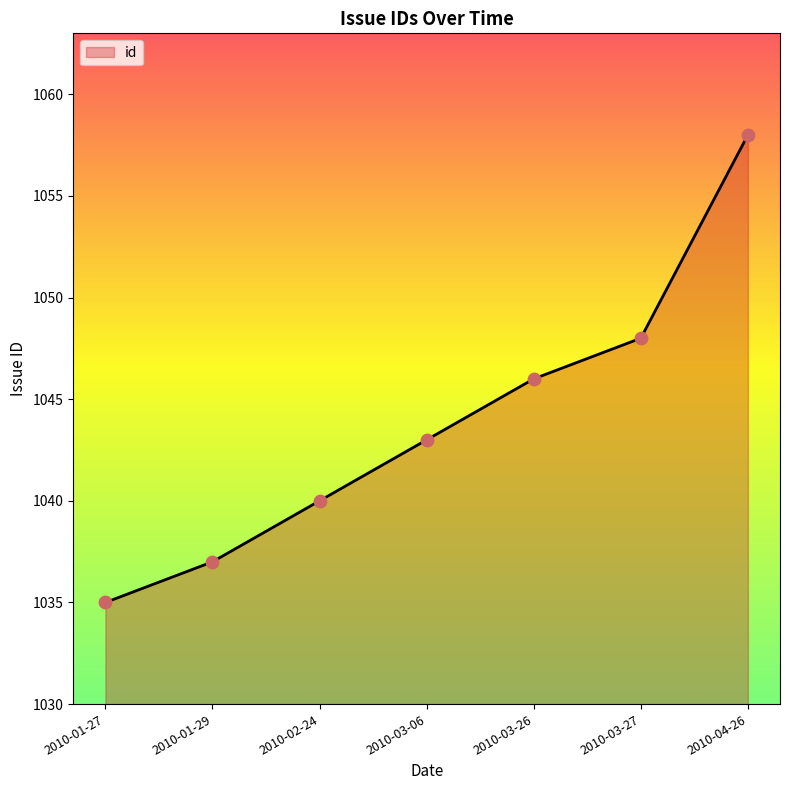

What is the change in value from 2010-02-24 to 2010-03-26?

+6